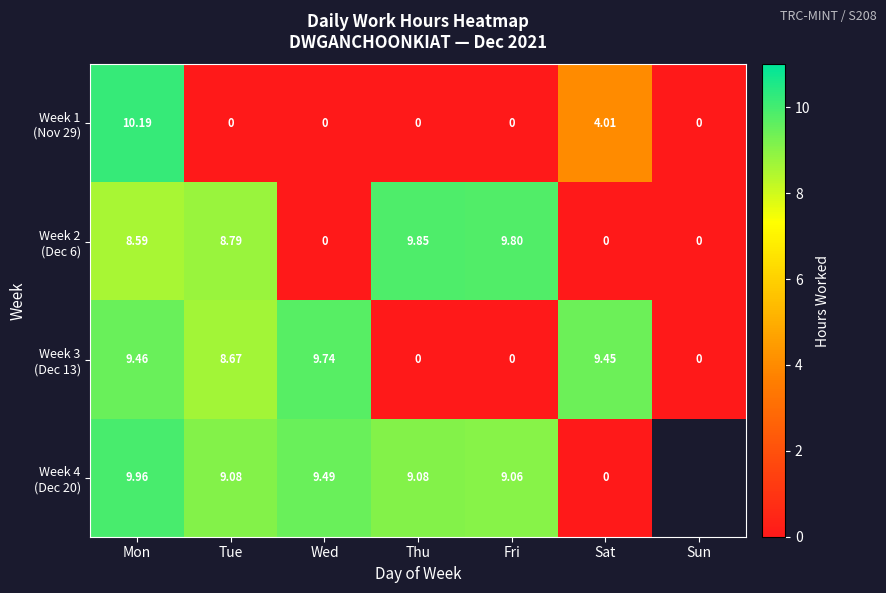

Rank the series by their maximum value, from highest to lowest.

Week 1 (Nov 29), Week 4 (Dec 20), Week 2 (Dec 6), Week 3 (Dec 13)